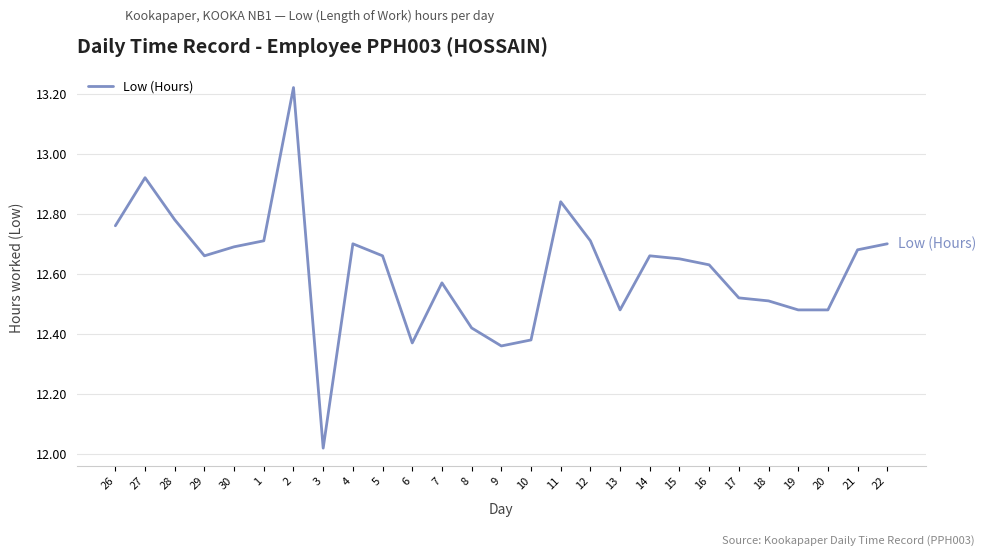

What position from the right is 10?

13